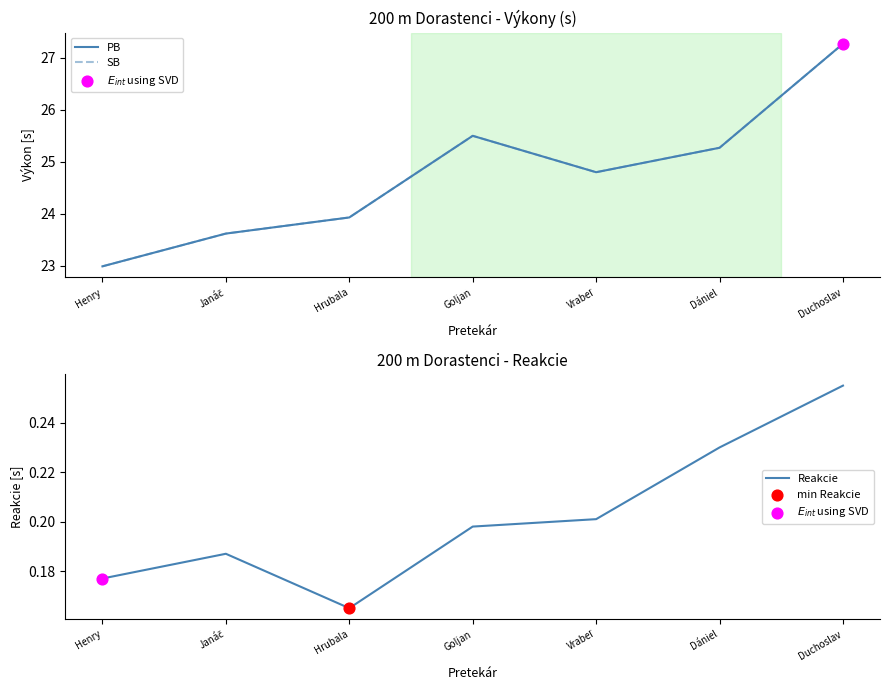

Which series contains the highest Y value?

PB